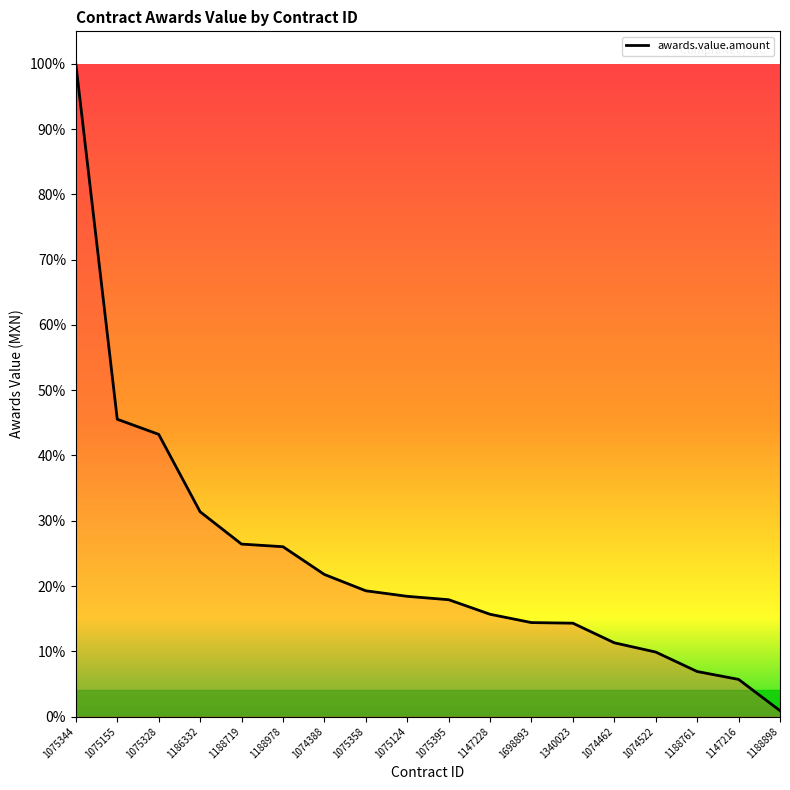

List the labels in order of value, smallest first.

1188898, 1147216, 1188761, 1074522, 1074462, 1340023, 1698893, 1147228, 1075395, 1075124, 1075358, 1074388, 1188978, 1188719, 1186332, 1075328, 1075155, 1075344